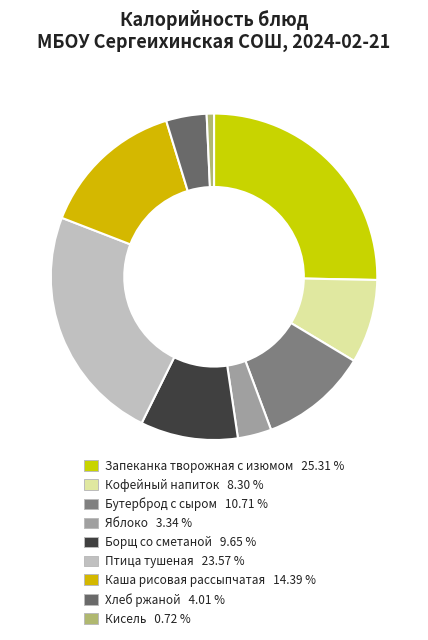

How many slices are in this pie chart?

9